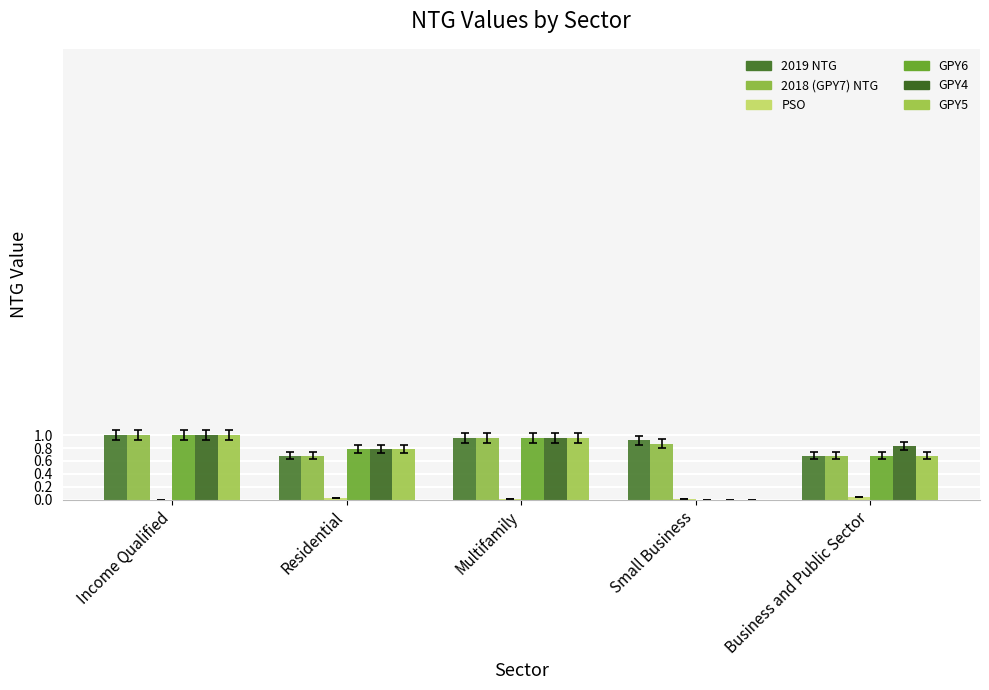

What position from the right is Income Qualified?

5